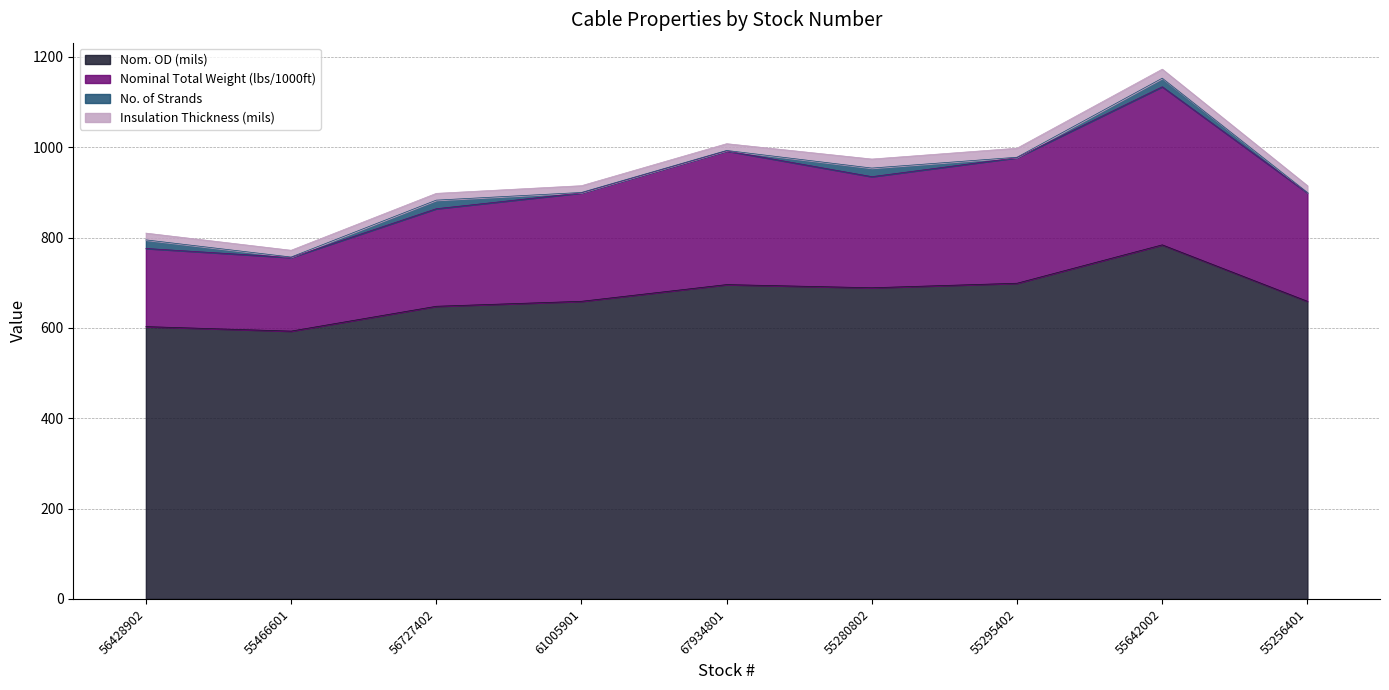

At which category is the sum across all series the highest?

55642002